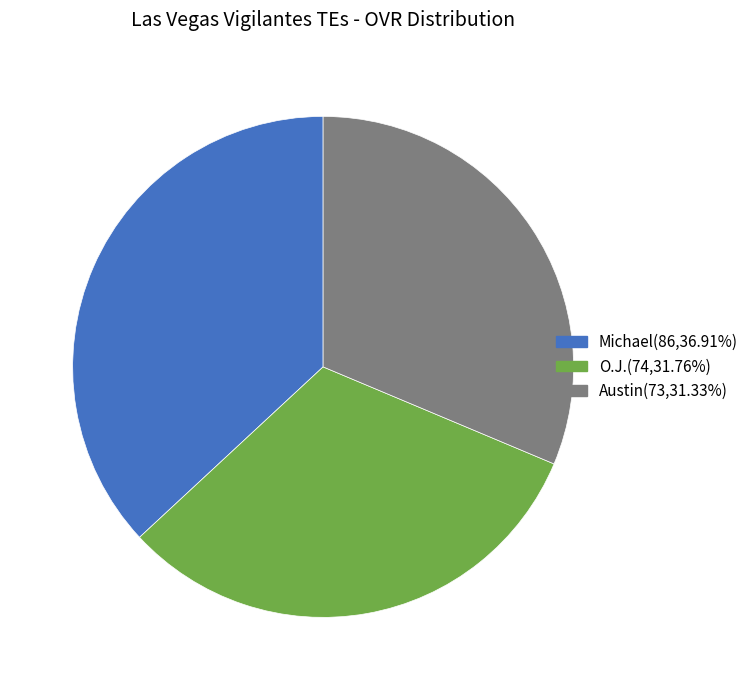

Which slice is the largest?

Michael